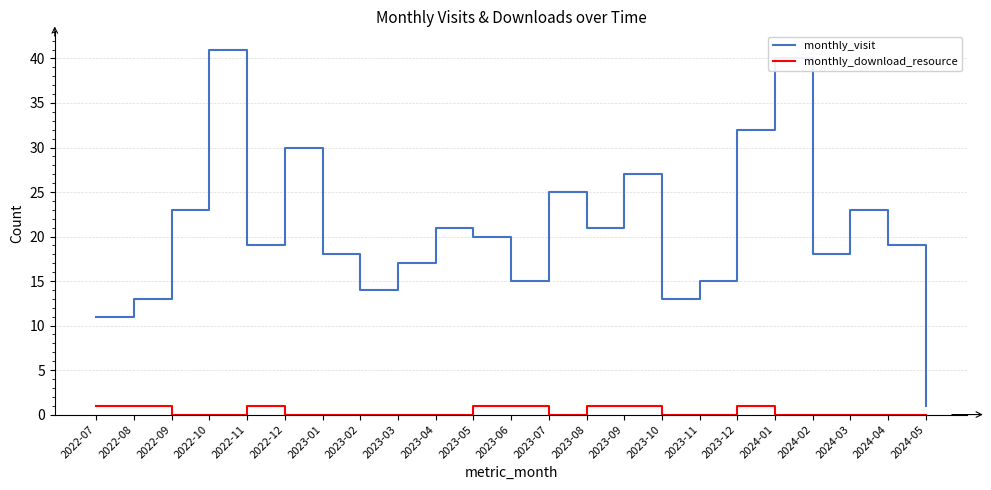

What is the difference between the second highest and second lowest values in the monthly_visit series?

29